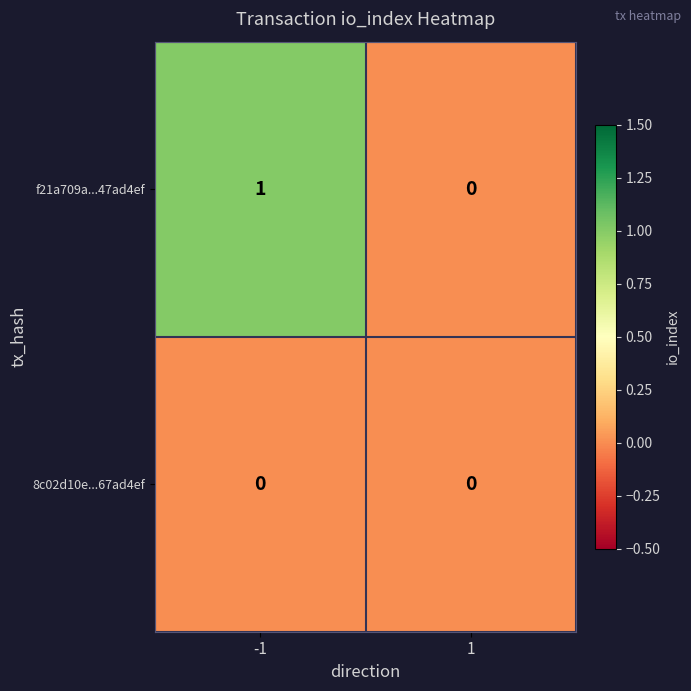

At which category is the sum across all series the highest?

-1